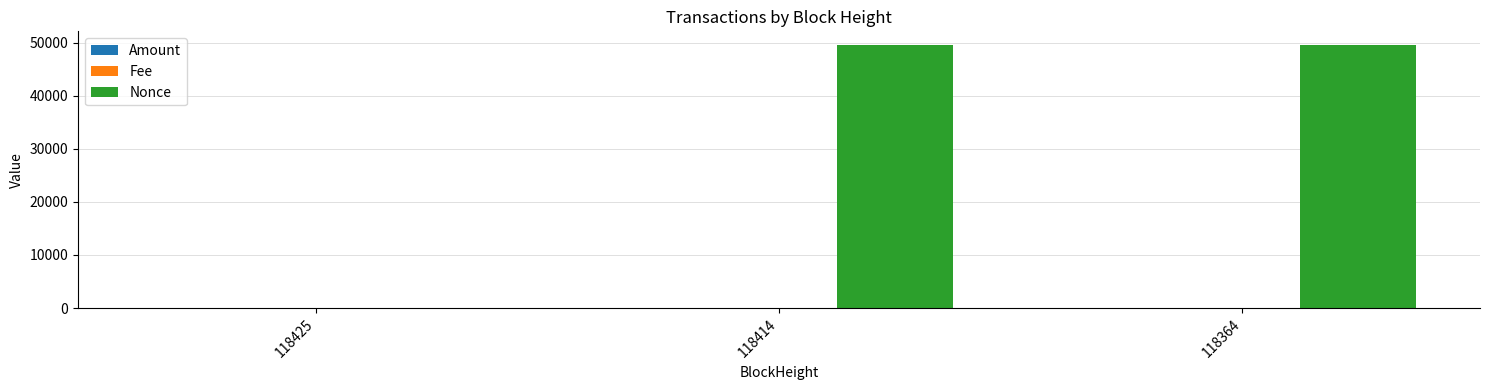

How many categories are shown in the chart?

3